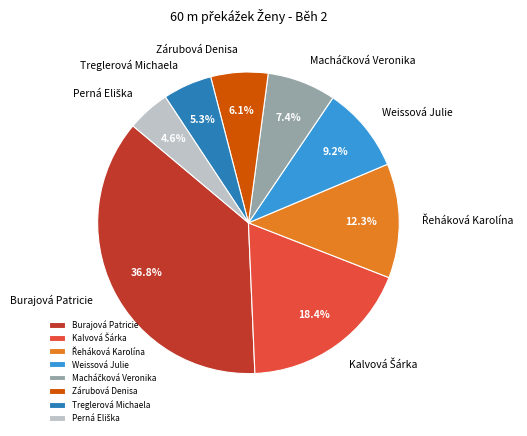

Combined, do Zárubová Denisa and Weissová Julie account for over 50%?

No